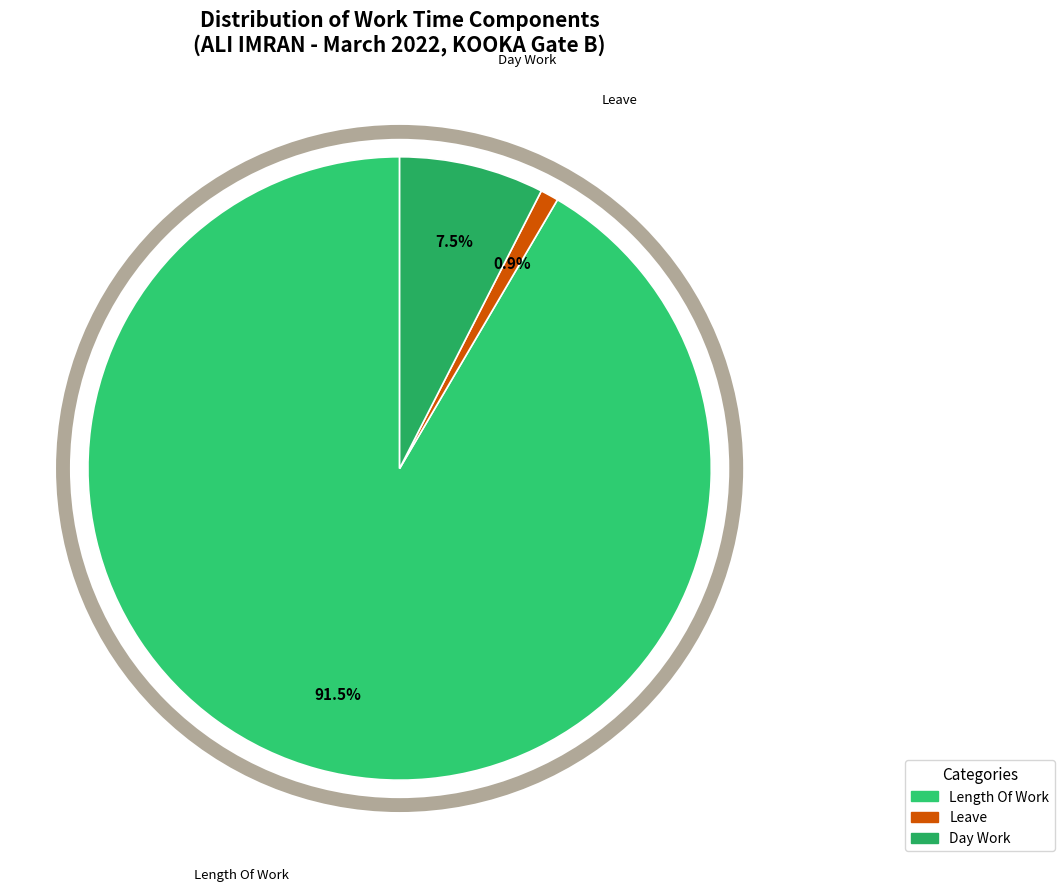

How many segments does this pie chart have?

3